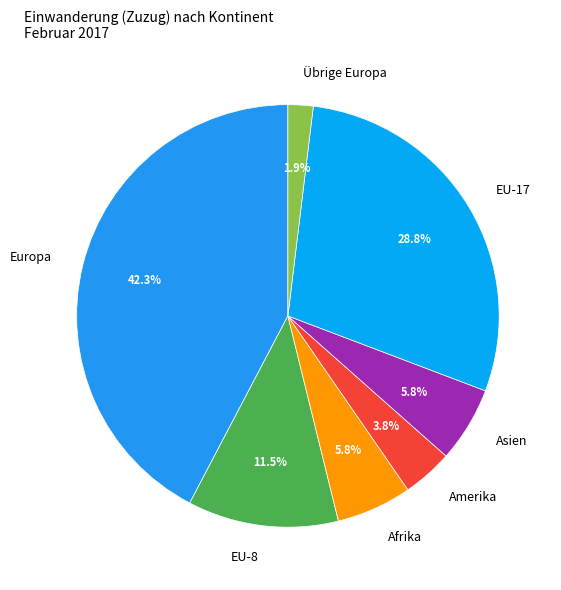

Is Europa the majority of the pie?

No